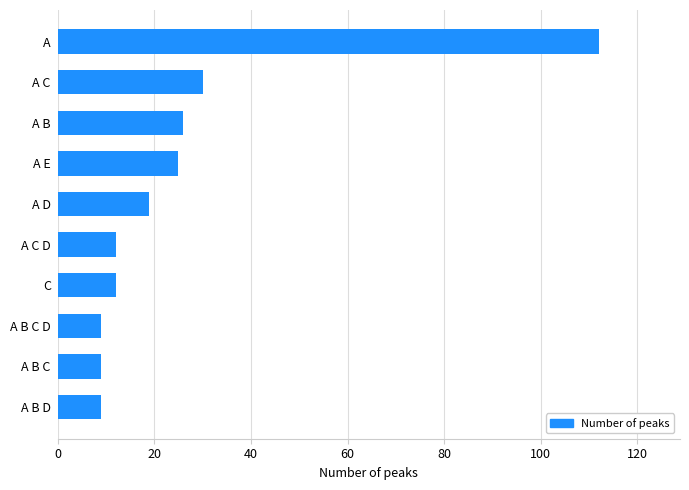

The chart shows a value of 26 at A B. True or false?

True